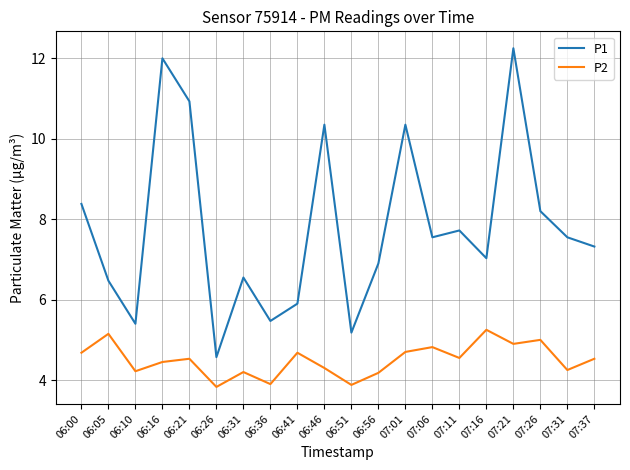

Which series has the largest total across all categories?

P1